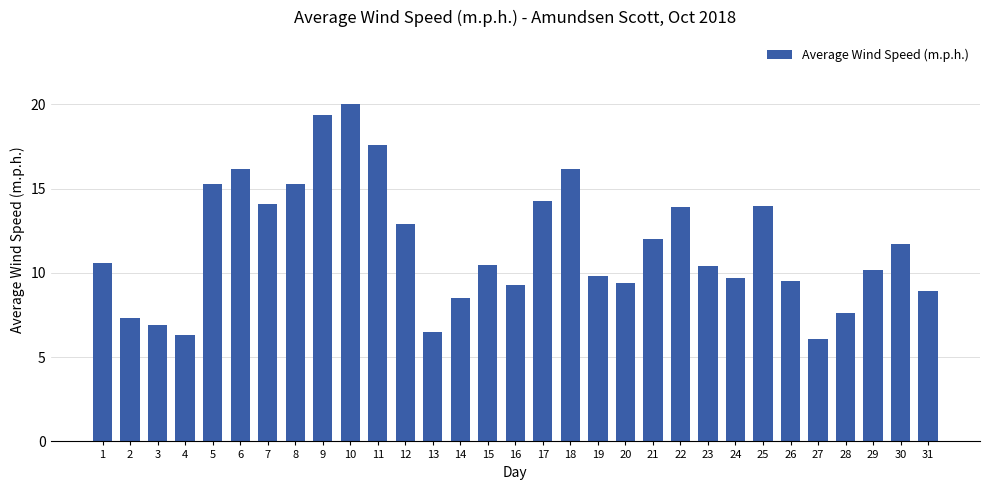

Which category has the lowest value across all series?

27